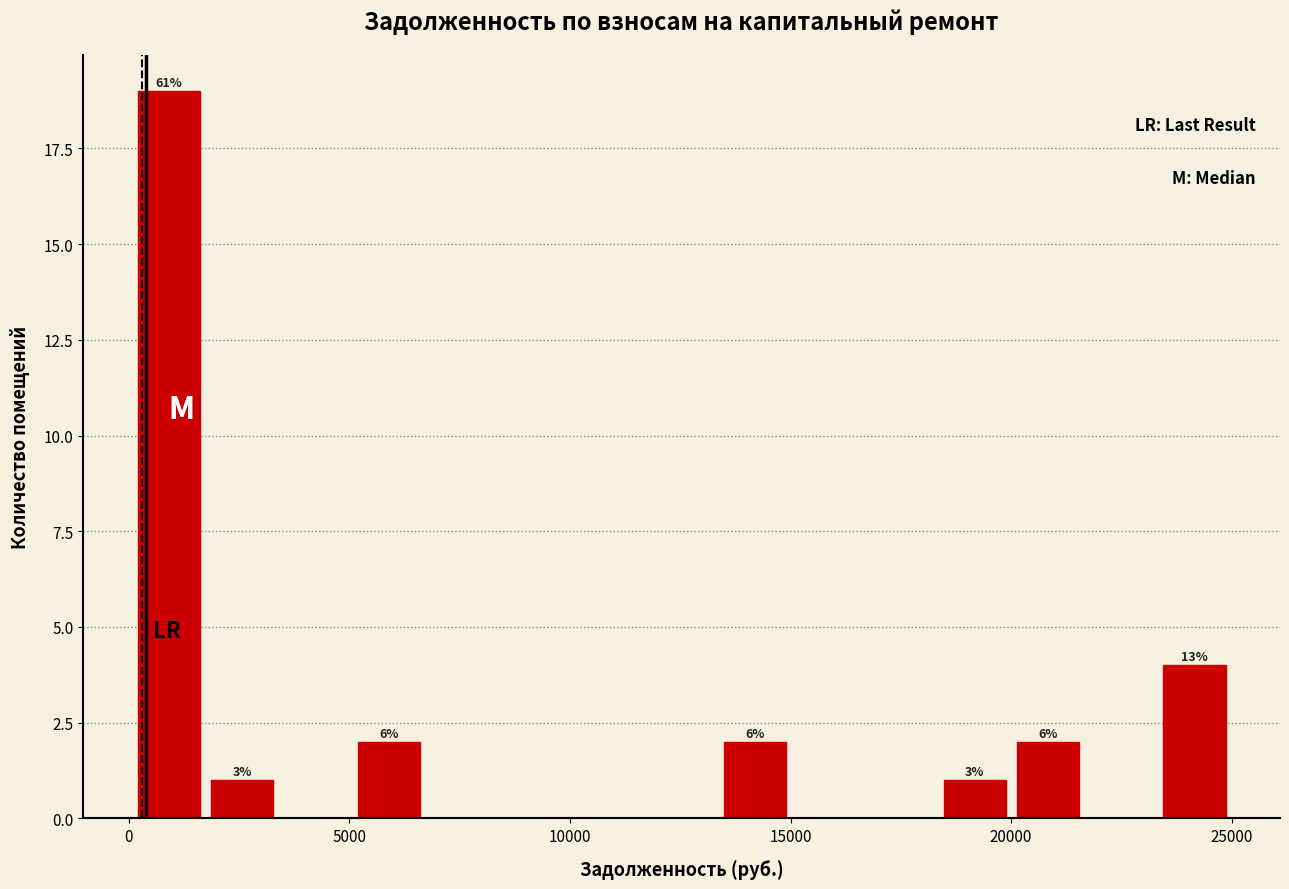

Read against the x-axis, roughly where is the centre of the tallest bar?

1000